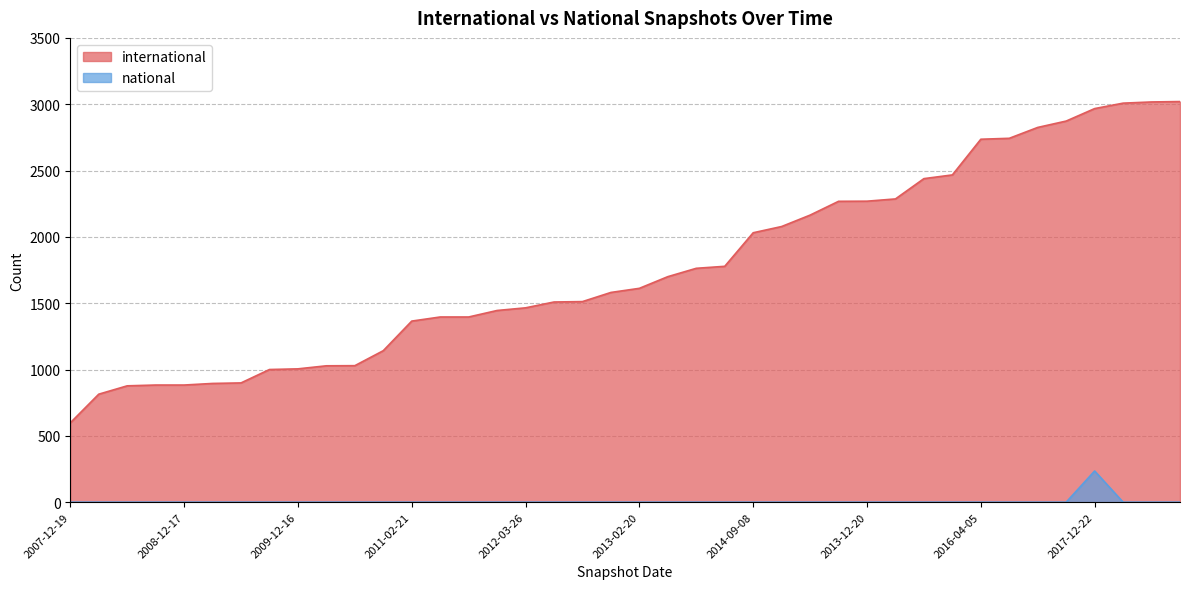

True or false: national has more than 0 interior local peaks.

True